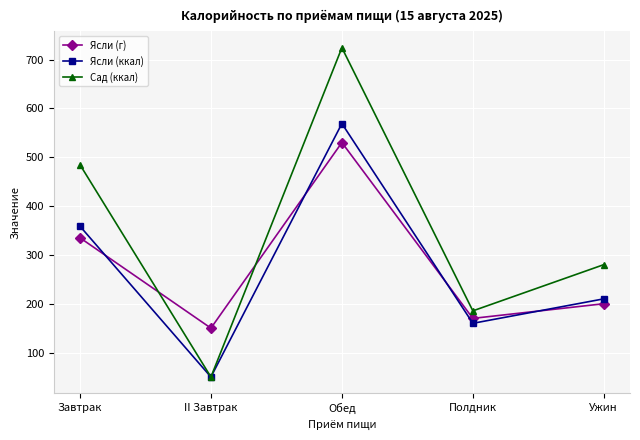

What value does the Ясли (ккал) series have at Обед?

568.9